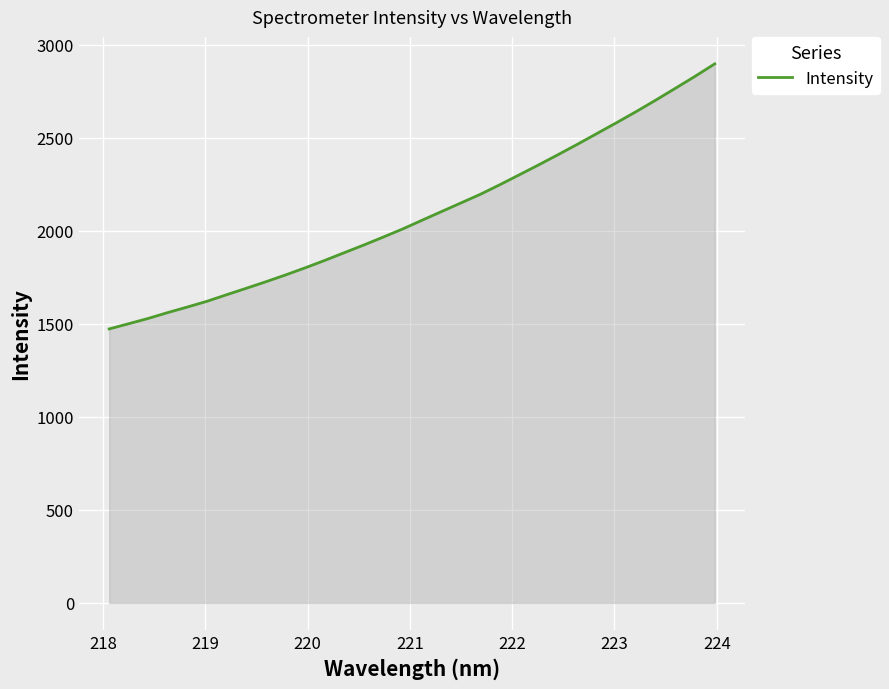

What is the difference between the maximum and minimum values?

1424.7